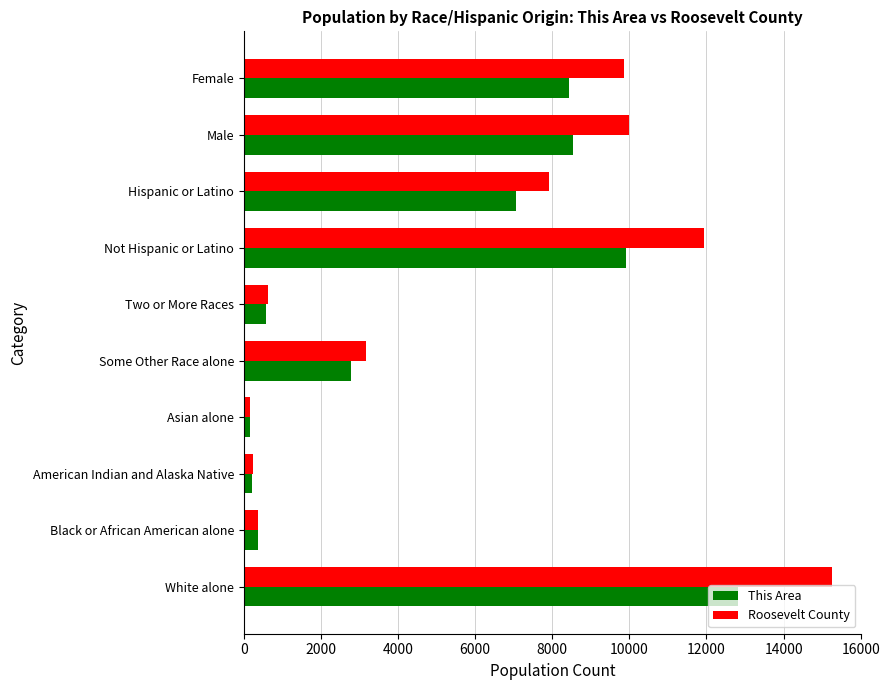

What is the sum of the This Area values at White alone and Male?

21360